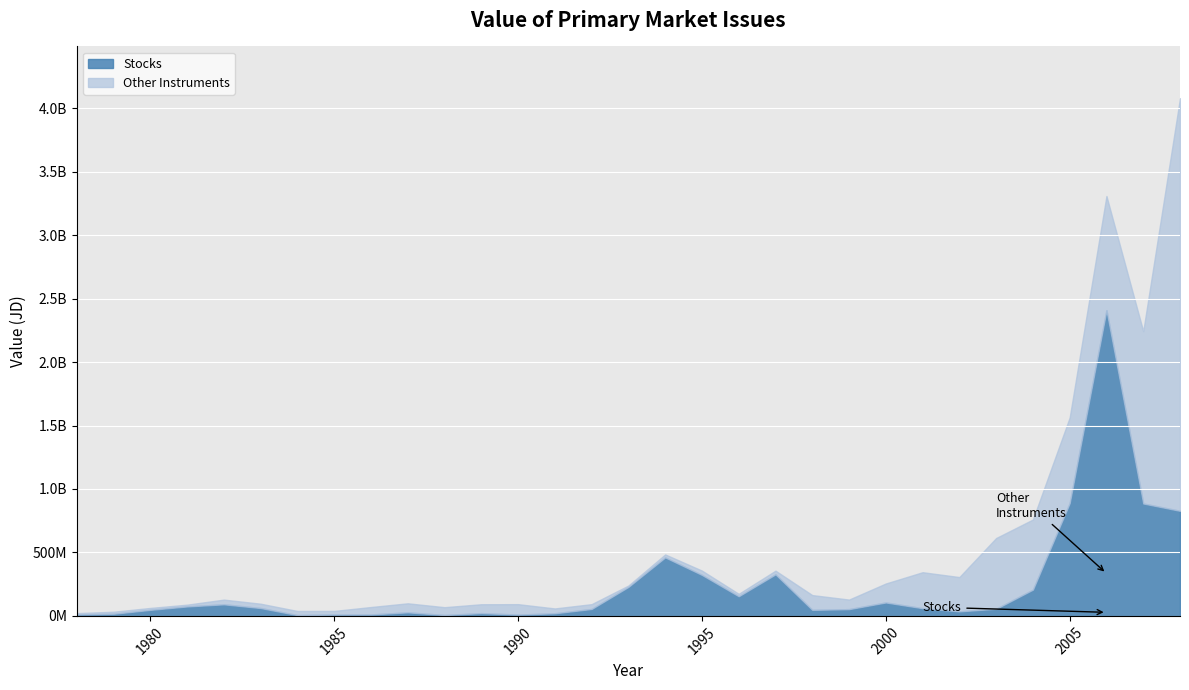

How many interior local valleys does the Stocks series have?

6